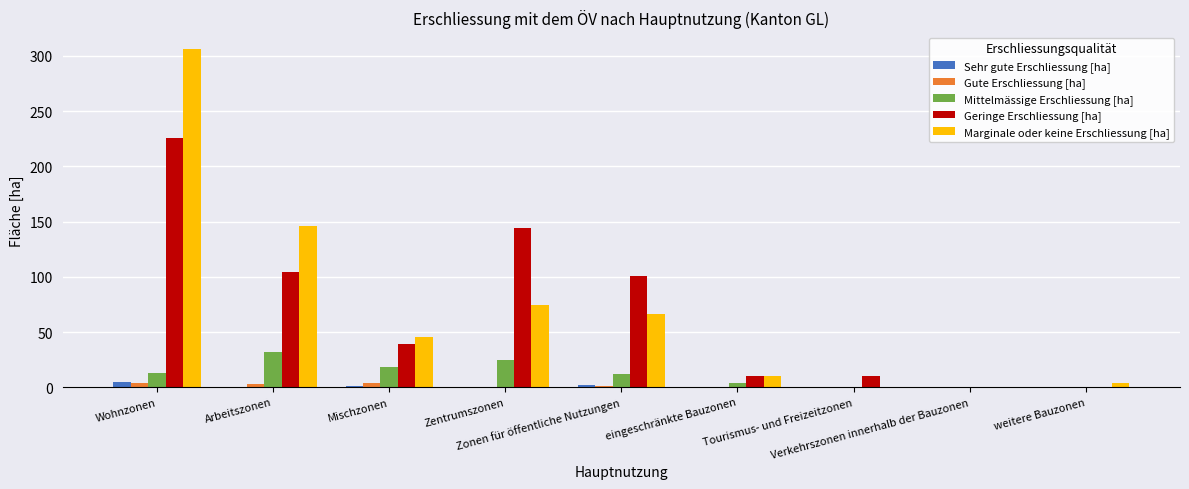

What is the sum of all Marginale oder keine Erschliessung [ha] values?

653.4